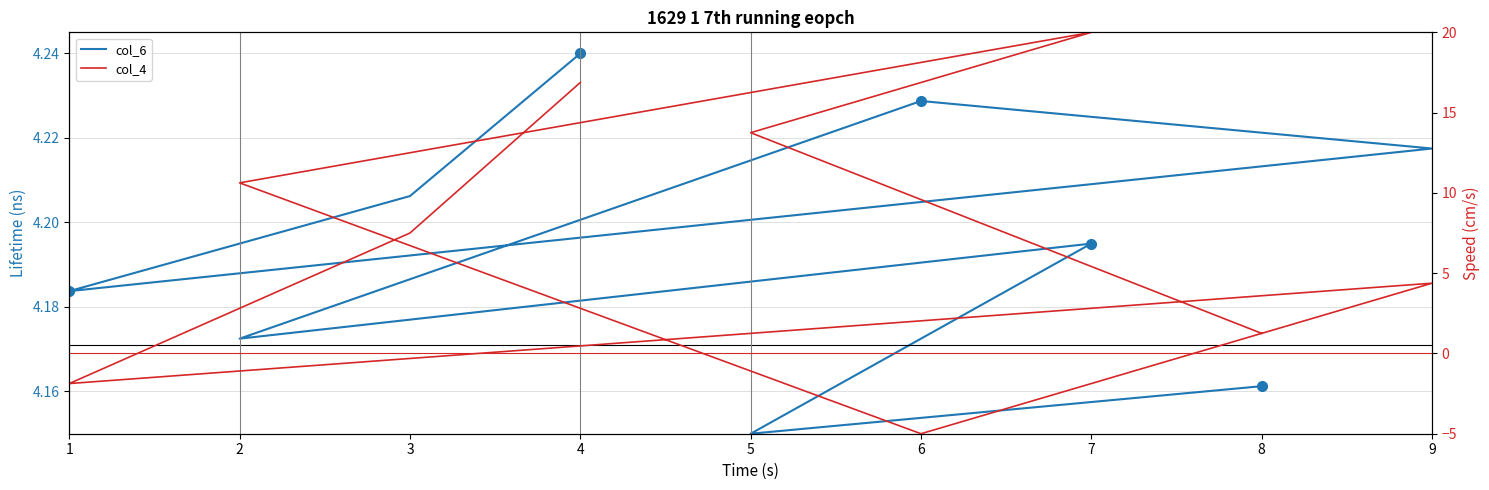

Rank the series at 3 from highest to lowest value.

col_4, col_6